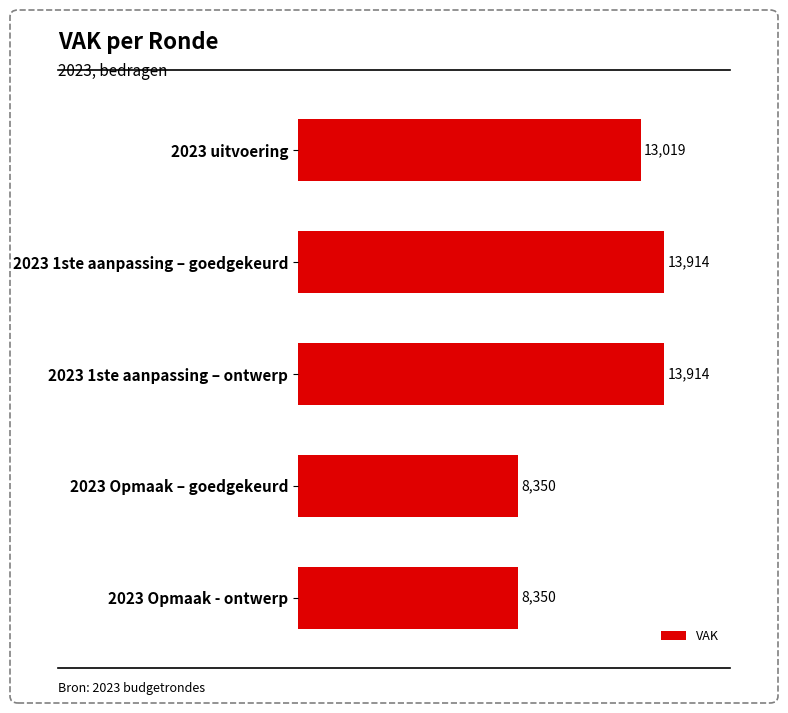

How many categories are shown in the chart?

5